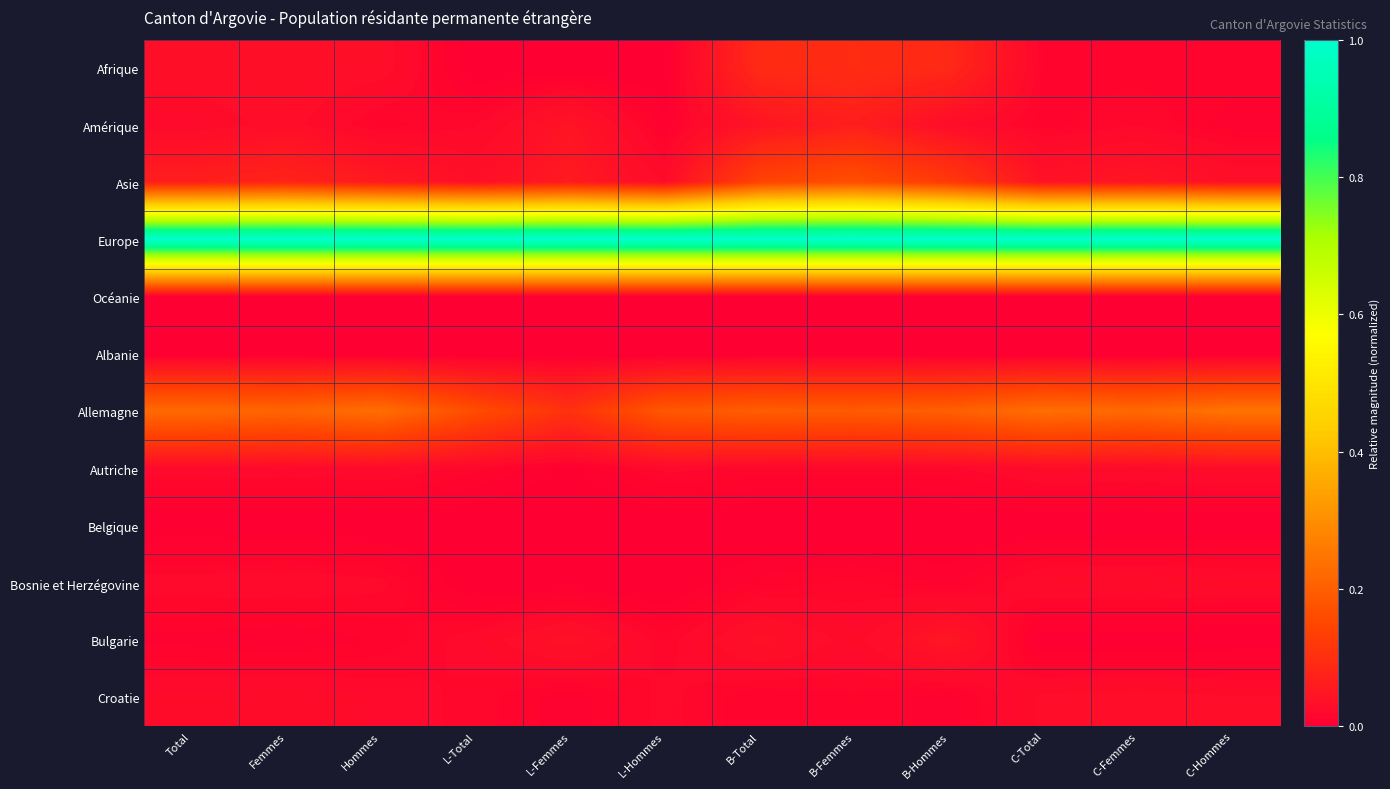

Which category has the lowest value across all series?

Total